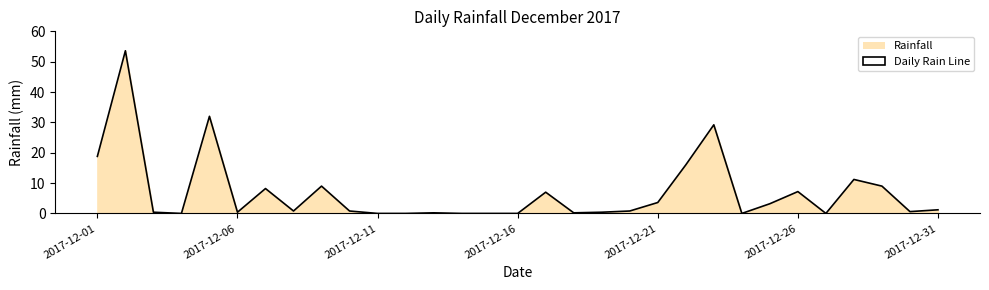

What is the greatest value displayed?

53.6